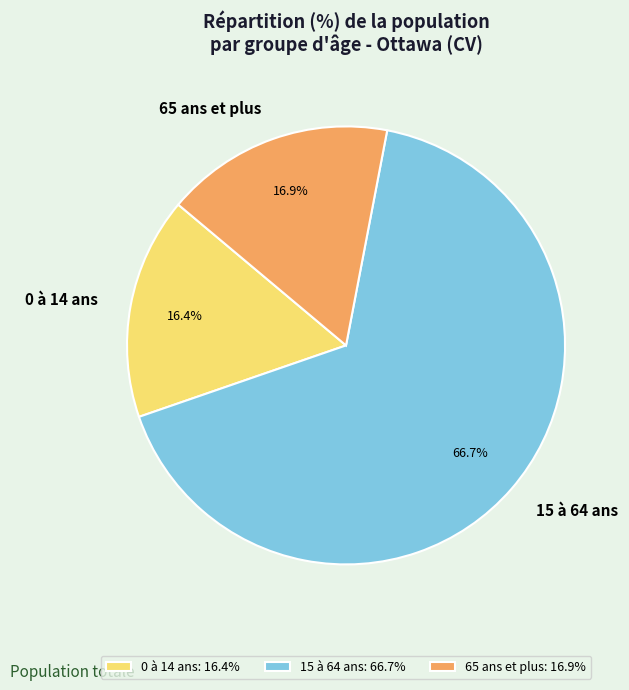

Count the number of slices in the pie.

3